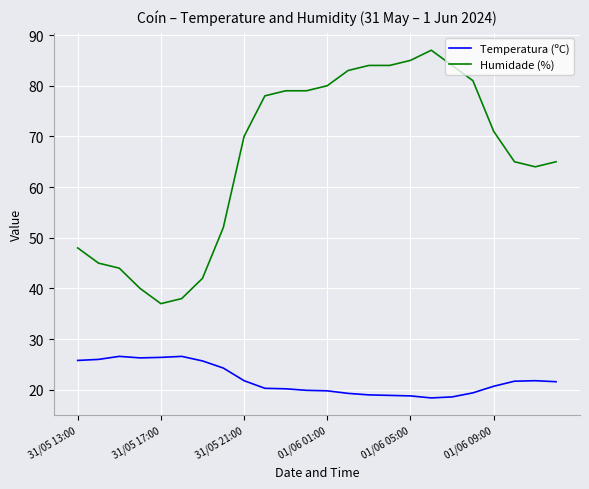

Which series has the largest range (max minus min)?

Humidade (%)